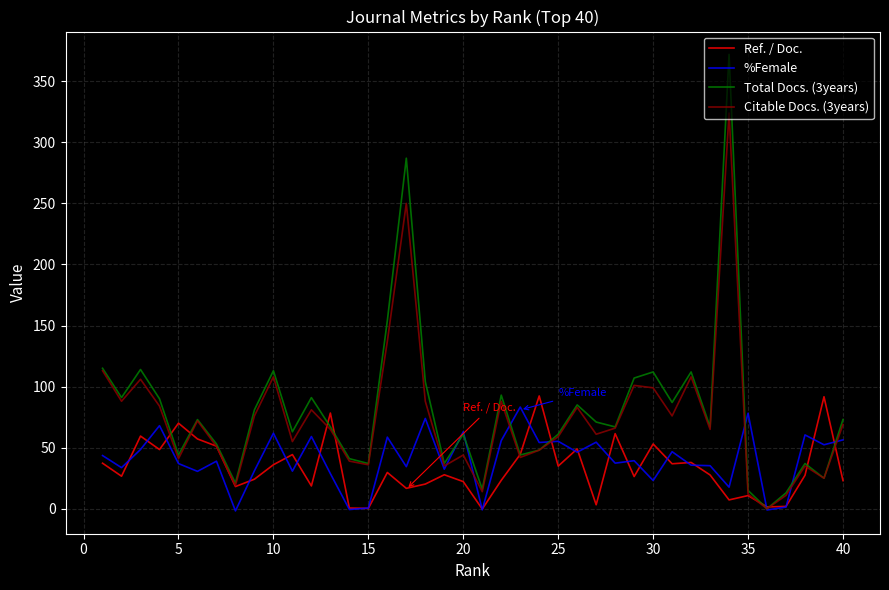

True or false: Total Docs. (3years) and Ref. / Doc. intersect in this chart.

True